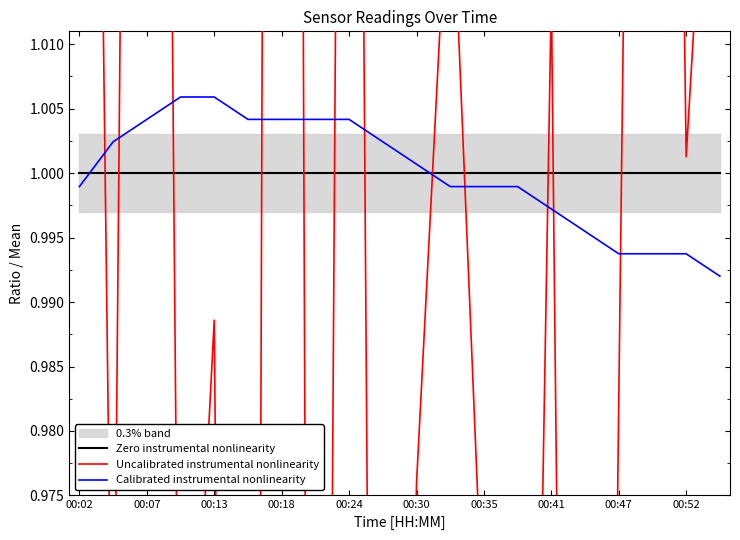

True or false: Uncalibrated instrumental nonlinearity and Zero instrumental nonlinearity cross at least once.

True